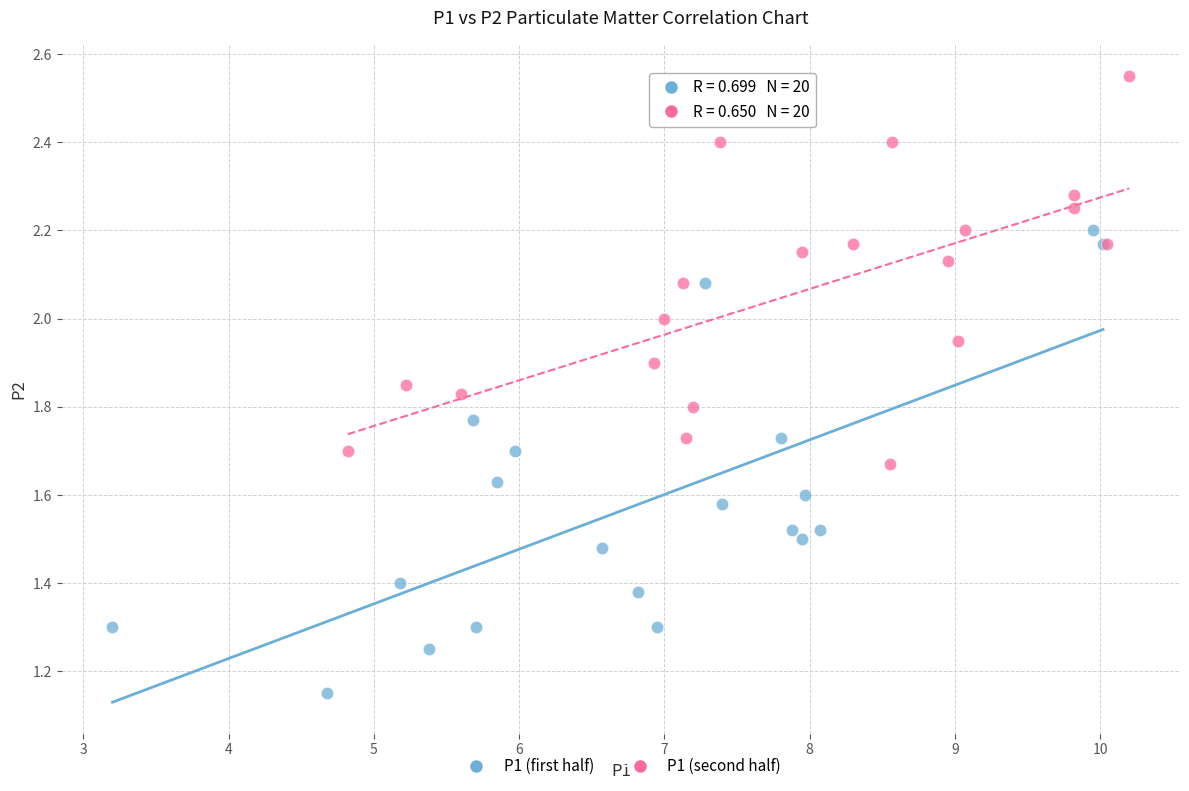

Which series contains the lowest Y value?

P1 (first half)